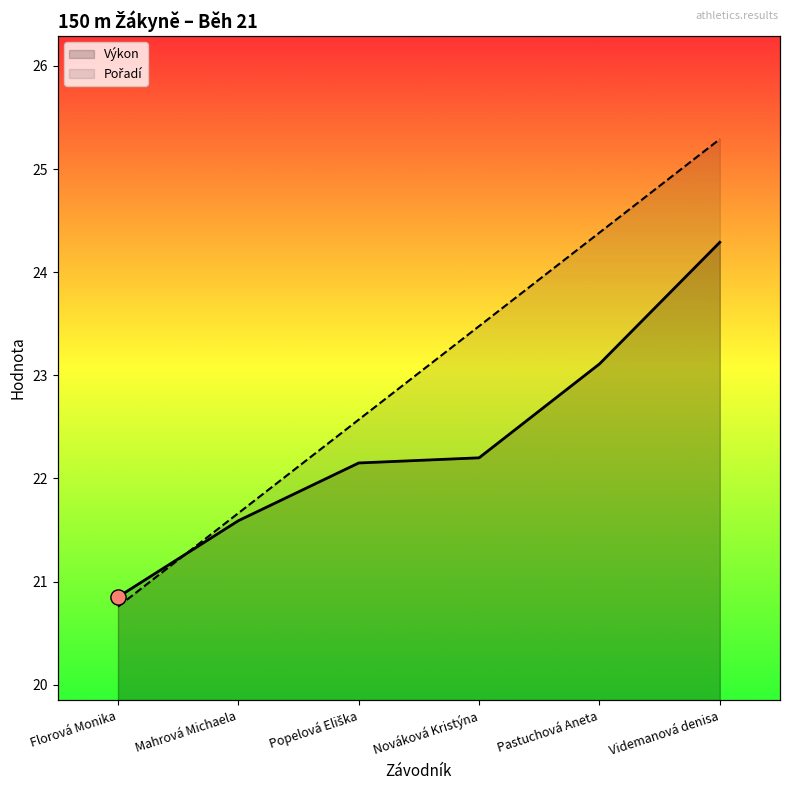

Which series has the largest total across all categories?

Pořadí